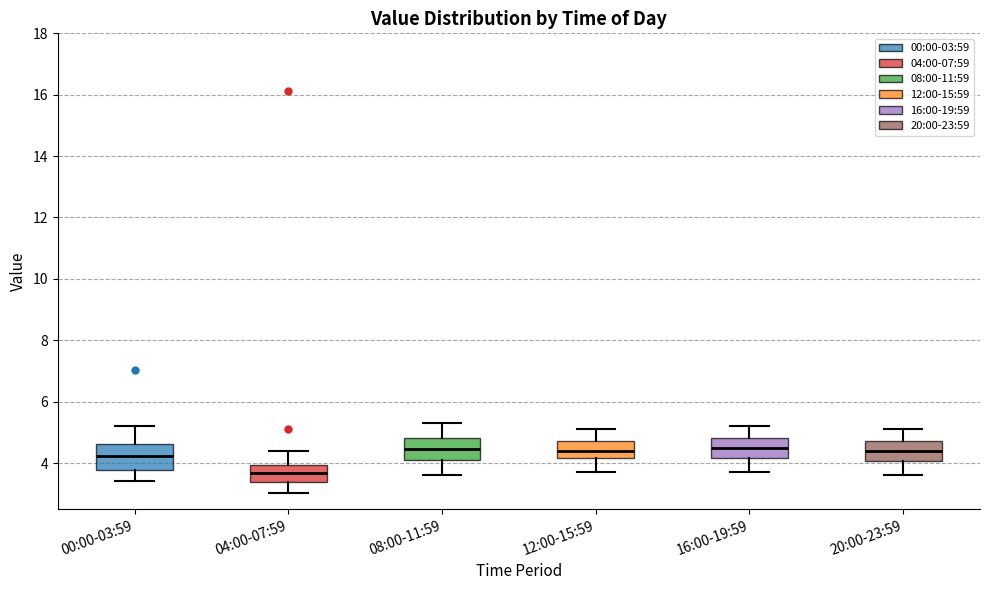

Reading left to right, read every box against the y-axis: the position of its median line, the range the box covers, and the ends of its whiskers. The values are not printed on the chart, so give them approximately, as read against the axis.

00:00-03:59: median 4.2, box 3.8 to 4.6, whiskers 3.4 to 5.2
04:00-07:59: median 3.6, box 3.4 to 4.0, whiskers 3.0 to 4.4
08:00-11:59: median 4.4, box 4.2 to 4.8, whiskers 3.6 to 5.4
12:00-15:59: median 4.4, box 4.2 to 4.8, whiskers 3.8 to 5.2
16:00-19:59: median 4.6, box 4.2 to 4.8, whiskers 3.8 to 5.2
20:00-23:59: median 4.4, box 4.0 to 4.8, whiskers 3.6 to 5.2